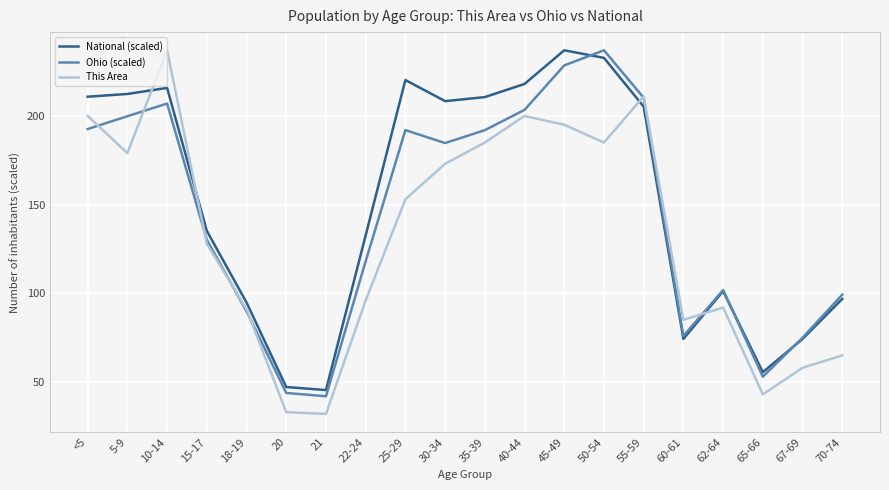

What is the smallest value displayed?

32.0